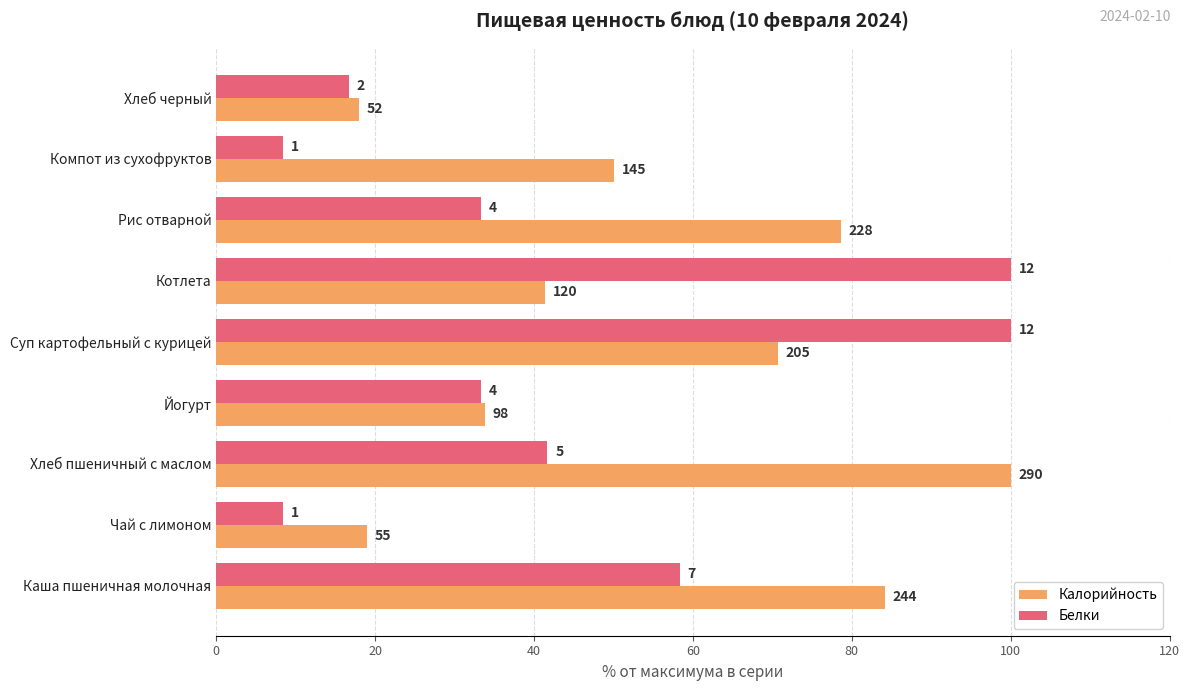

What are all the series names shown in the legend?

Калорийность, Белки